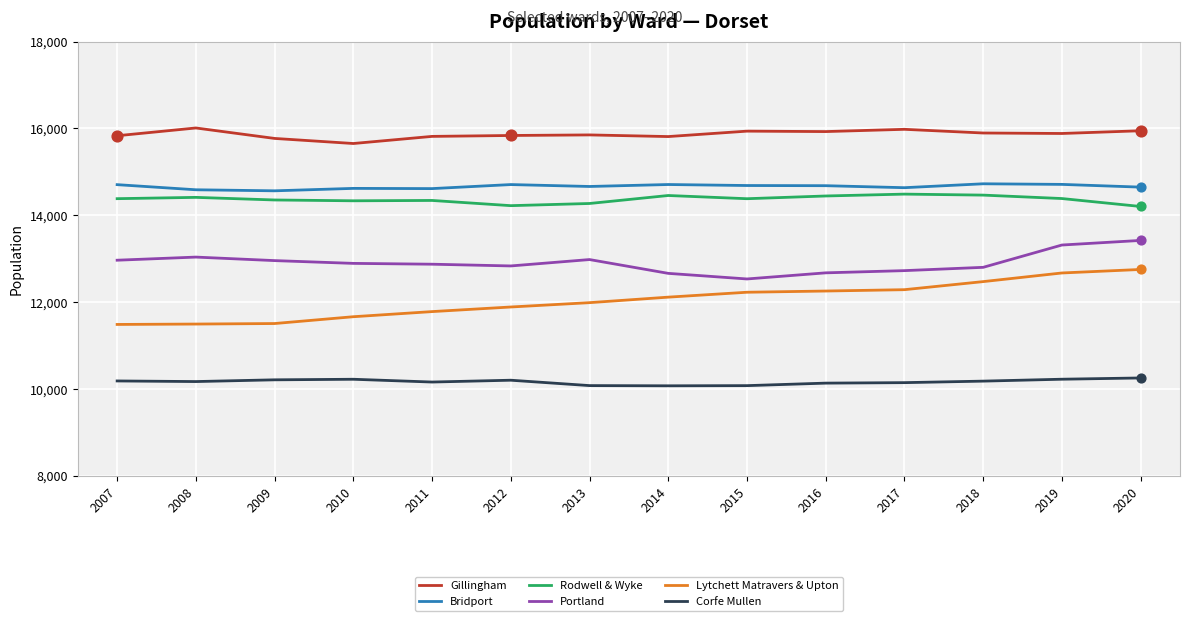

Is the value of Corfe Mullen at 2008 greater than the value of Gillingham at 2009?

No